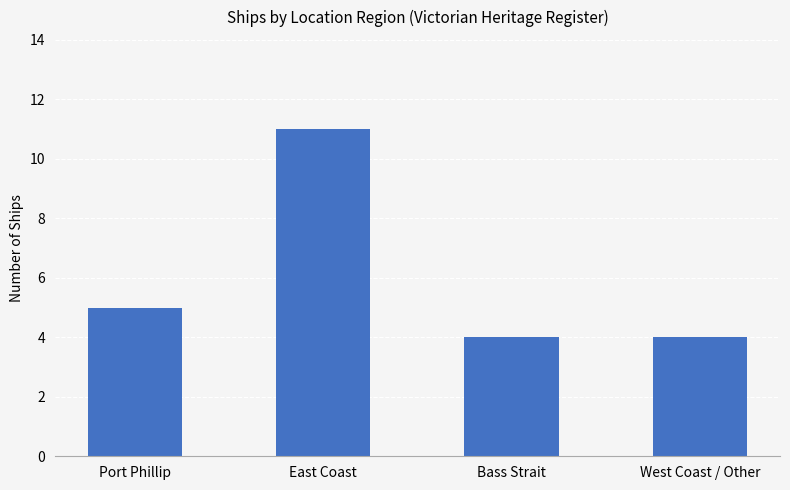

What is the change in value from Port Phillip to Bass Strait?

-1